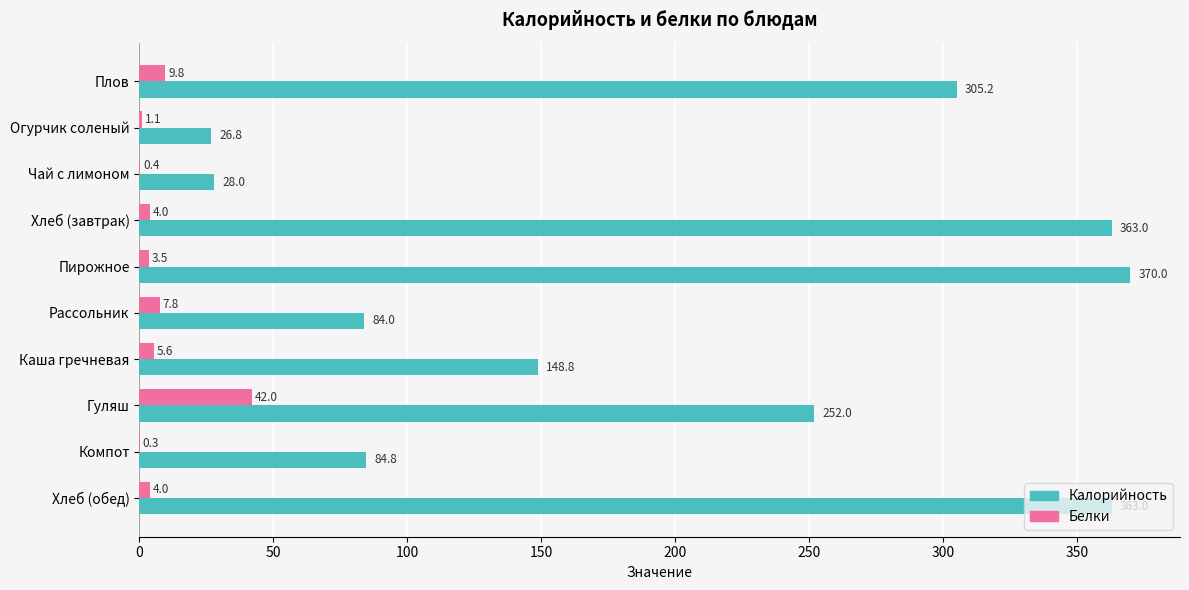

Which series has the widest spread of values?

Калорийность